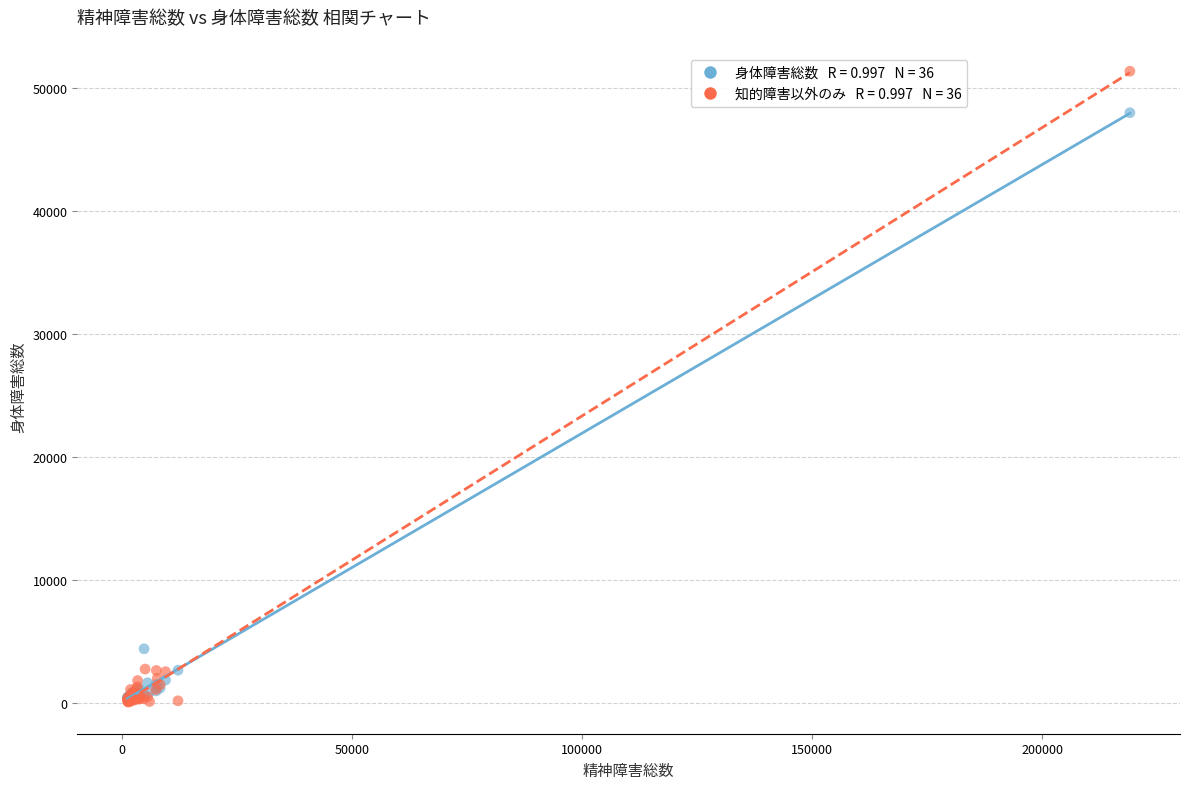

Across all series, what Y value is closest to 25696?

4370